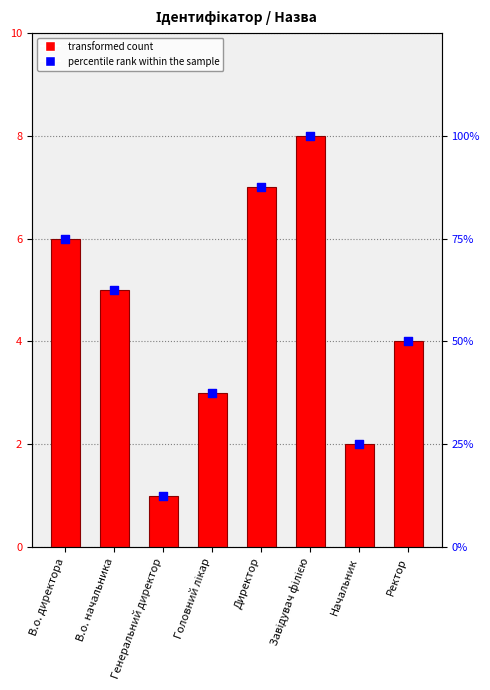

Which series contains the lowest Y value?

Ідентифікатор